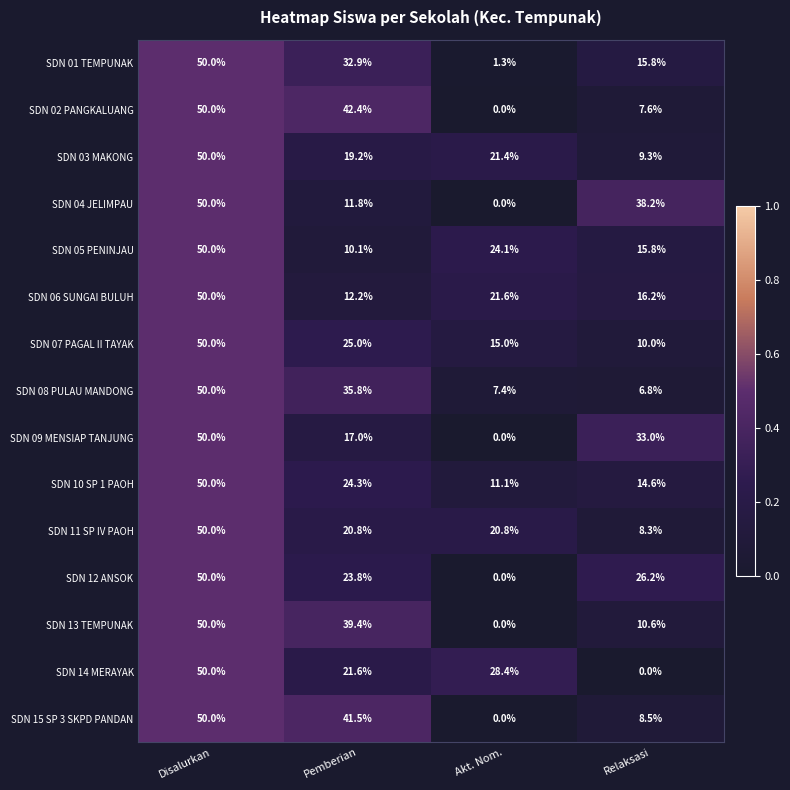

Which label corresponds to the largest value in the chart?

Disalurkan